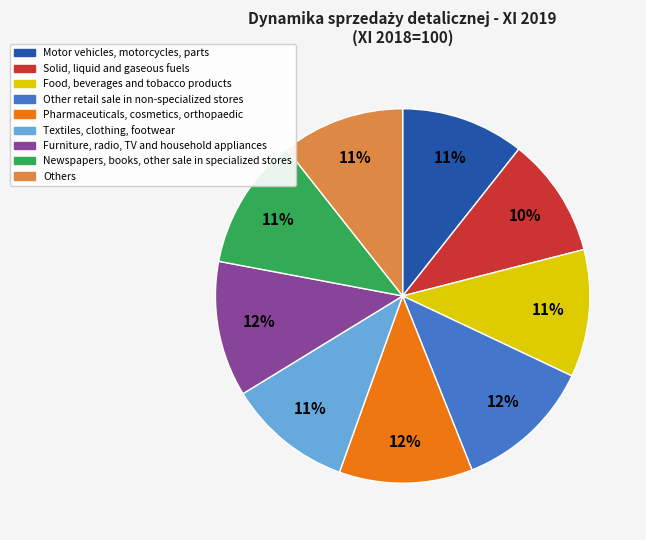

To the nearest percent, what portion does Pharmaceuticals, cosmetics, orthopaedic represent?

12%